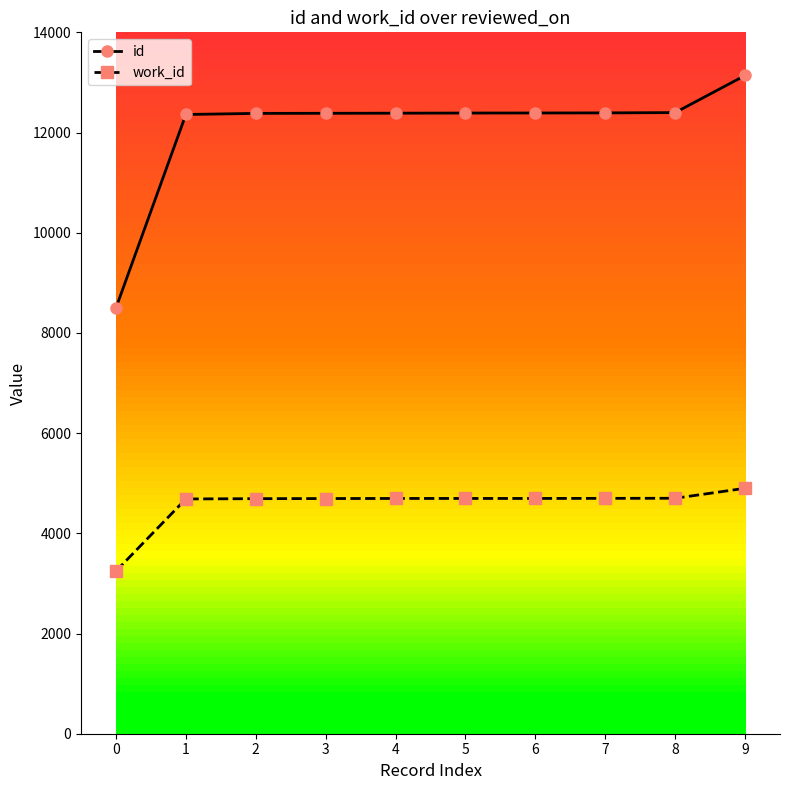

True or false: id and work_id cross at least once.

False